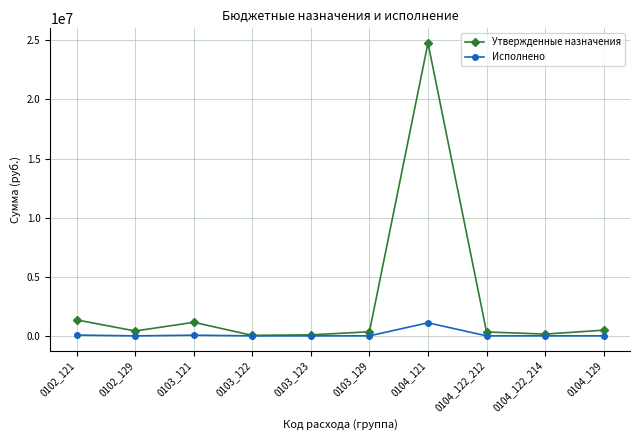

At which category does Утвержденные назначения reach its first local valley?

0102_129